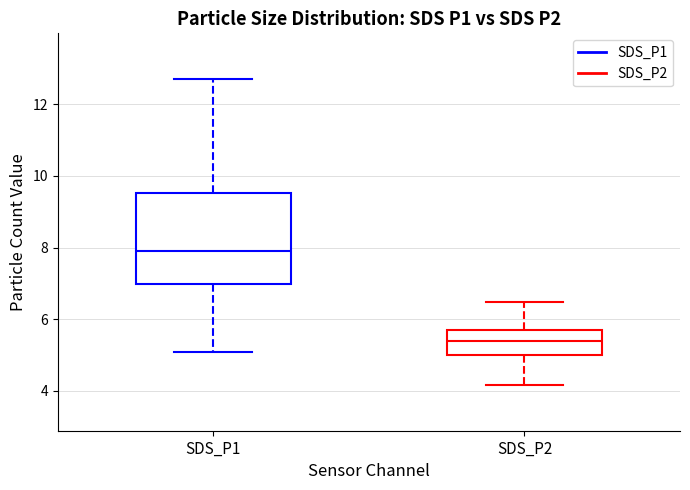

Reading left to right, read every box against the y-axis: the position of its median line, the range the box covers, and the ends of its whiskers. The values are not printed on the chart, so give them approximately, as read against the axis.

SDS_P1: median 8.0, box 7.0 to 9.6, whiskers 5.2 to 12.8
SDS_P2: median 5.4, box 5.0 to 5.8, whiskers 4.2 to 6.4